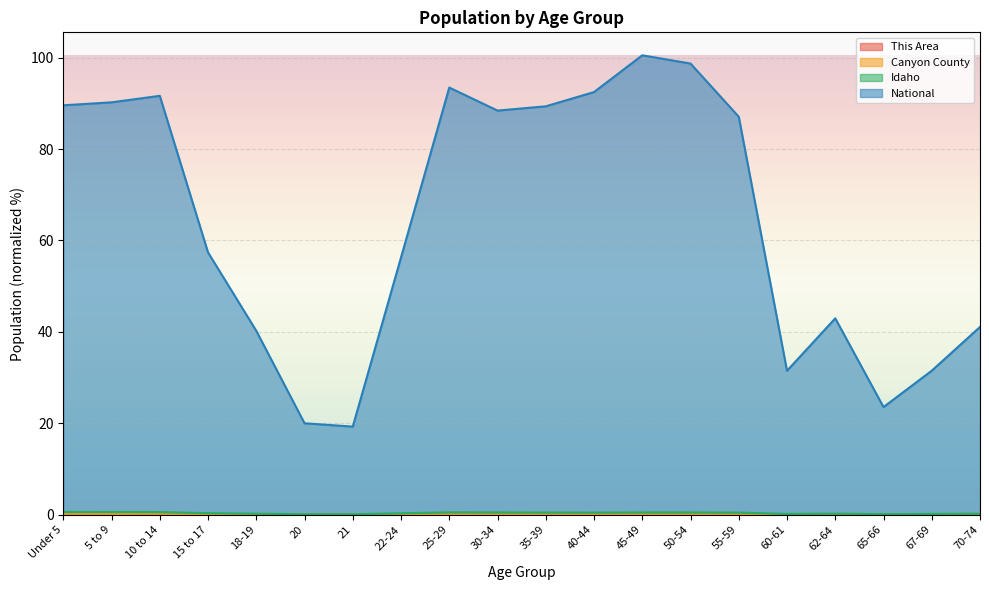

Which series has the widest spread of values?

National